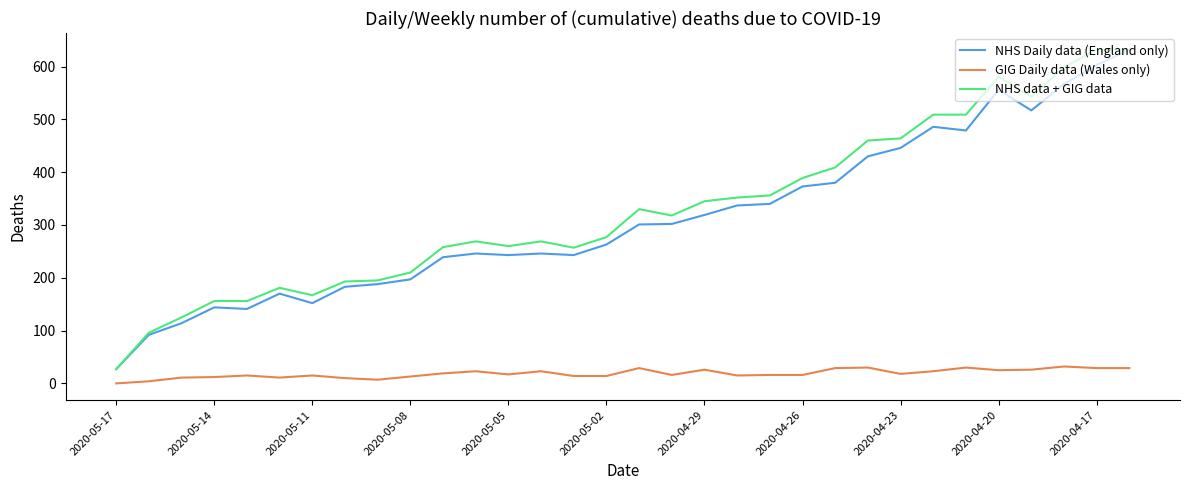

True or false: NHS Daily data (England only) and GIG Daily data (Wales only) intersect in this chart.

False